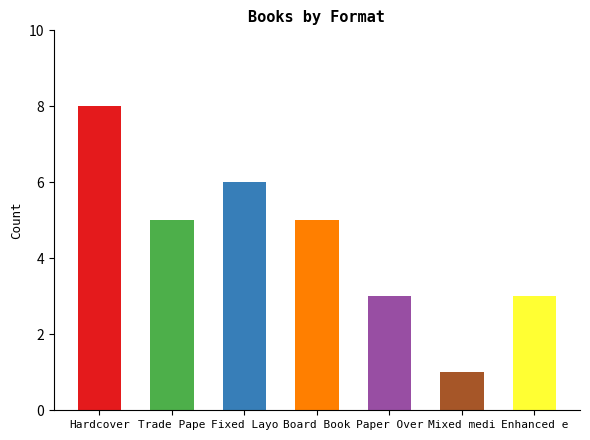

Is it true that the value at Trade Paperback is 7?

False